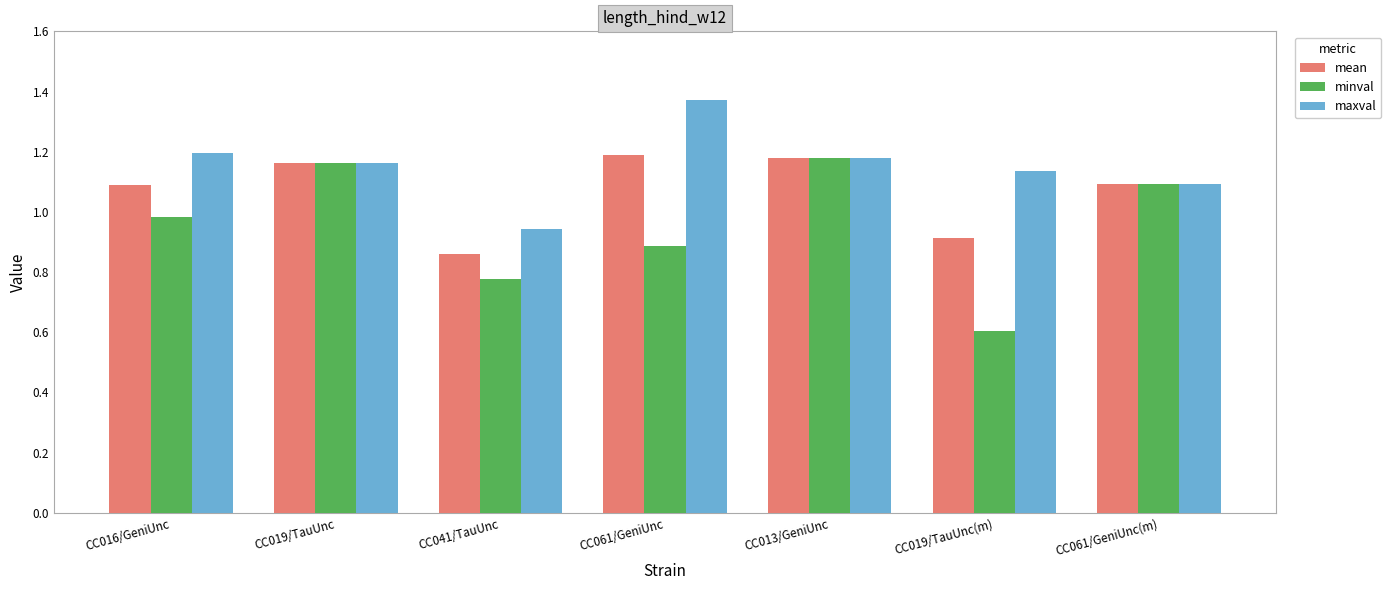

Which category has the highest value across all series?

CC061/GeniUnc